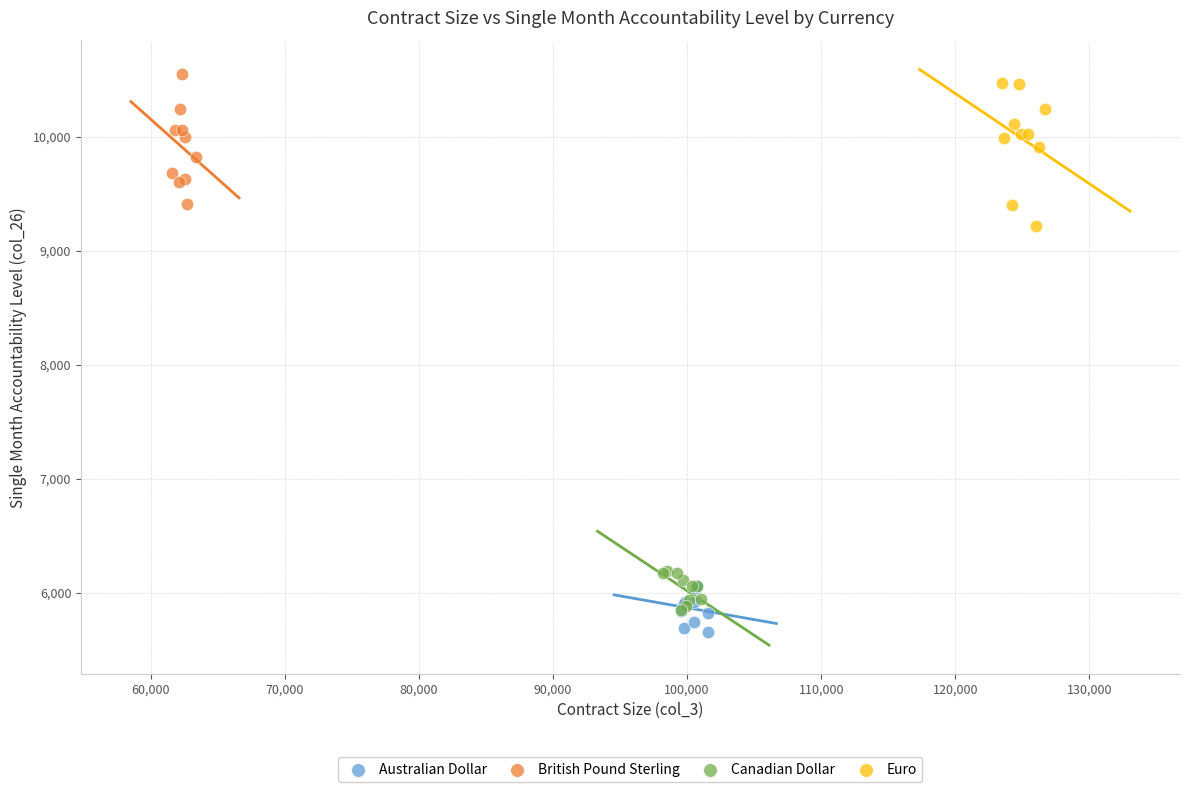

Which series has the largest Y range (max minus min)?

Euro